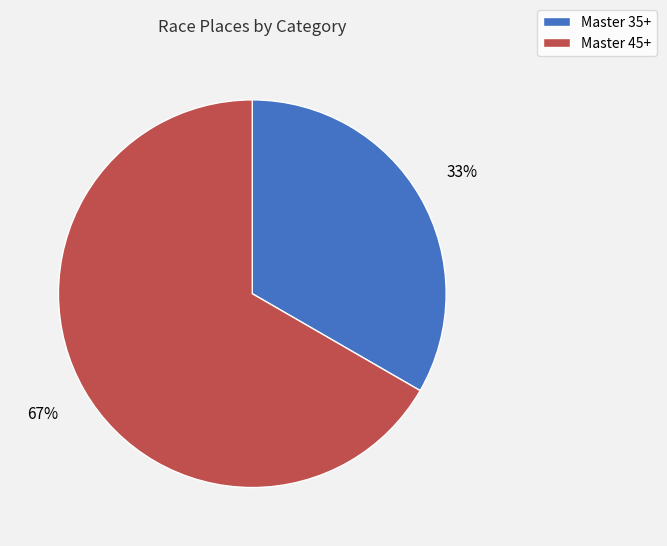

How many segments does this pie chart have?

2